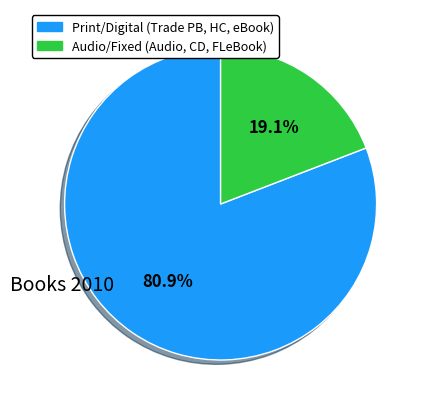

To the nearest percent, what is the average slice percentage?

50%